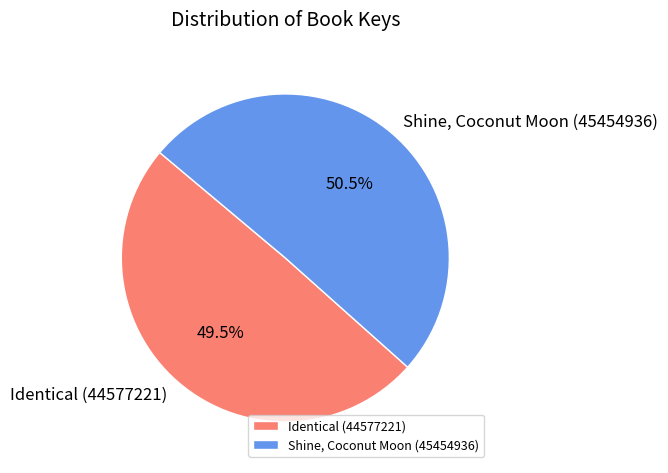

What is the ratio of the value at Shine, Coconut Moon (45454936) to the value at Identical (44577221)?

1.0